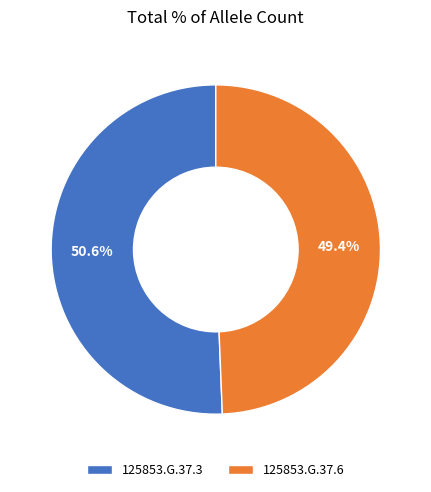

Which slice is the smallest?

125853.G.37.6